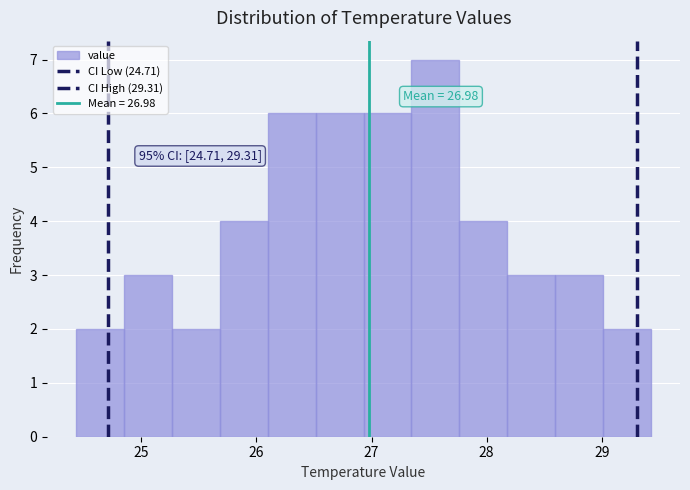

Over which range of the x-axis is the bar tallest?

27.3 to 27.8